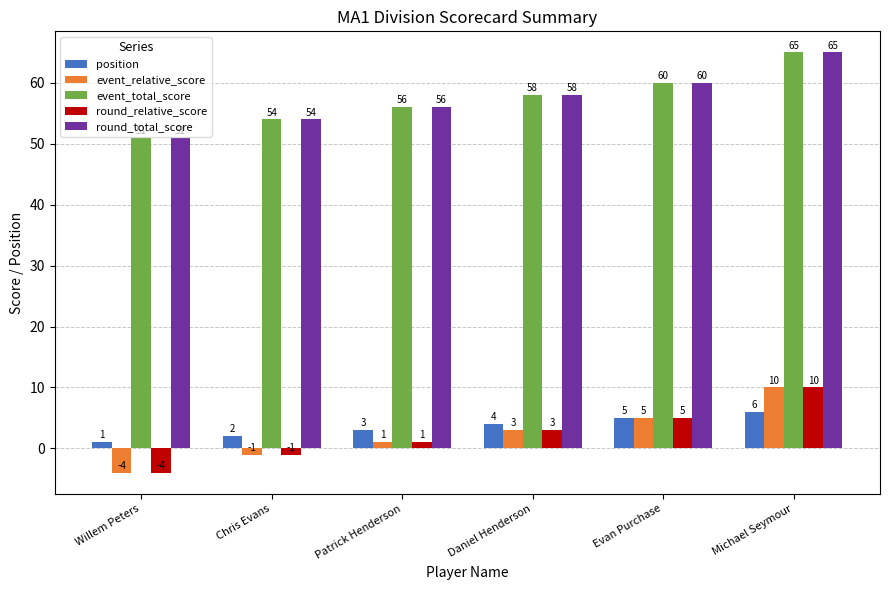

Where is event_total_score nearest to the value 58?

Daniel Henderson